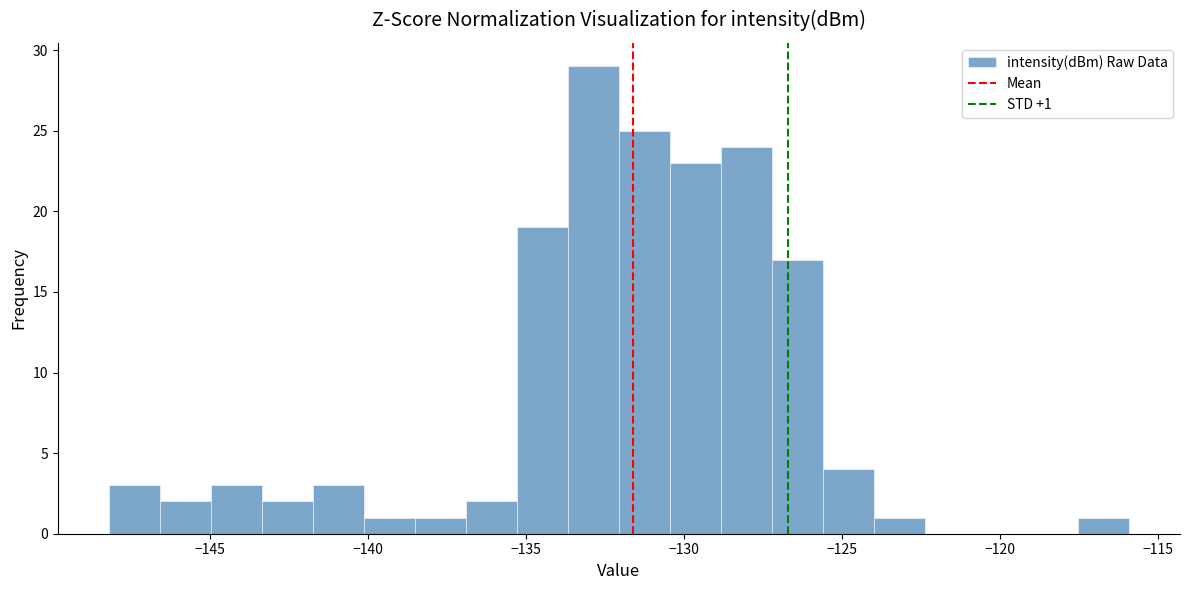

Around what value on the x-axis is the tallest bar? Give the approximate position of its centre, as read against the axis.

-133.0